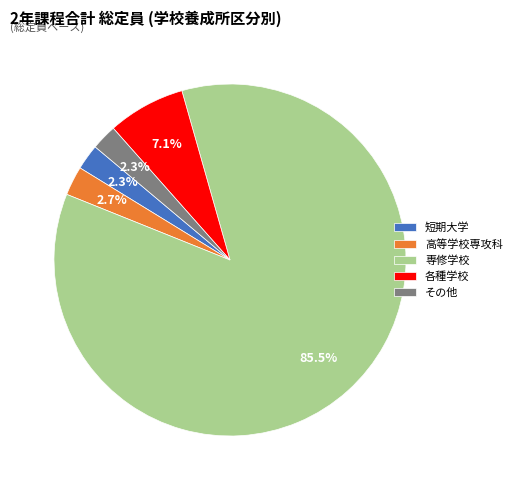

How many slices are in this pie chart?

5